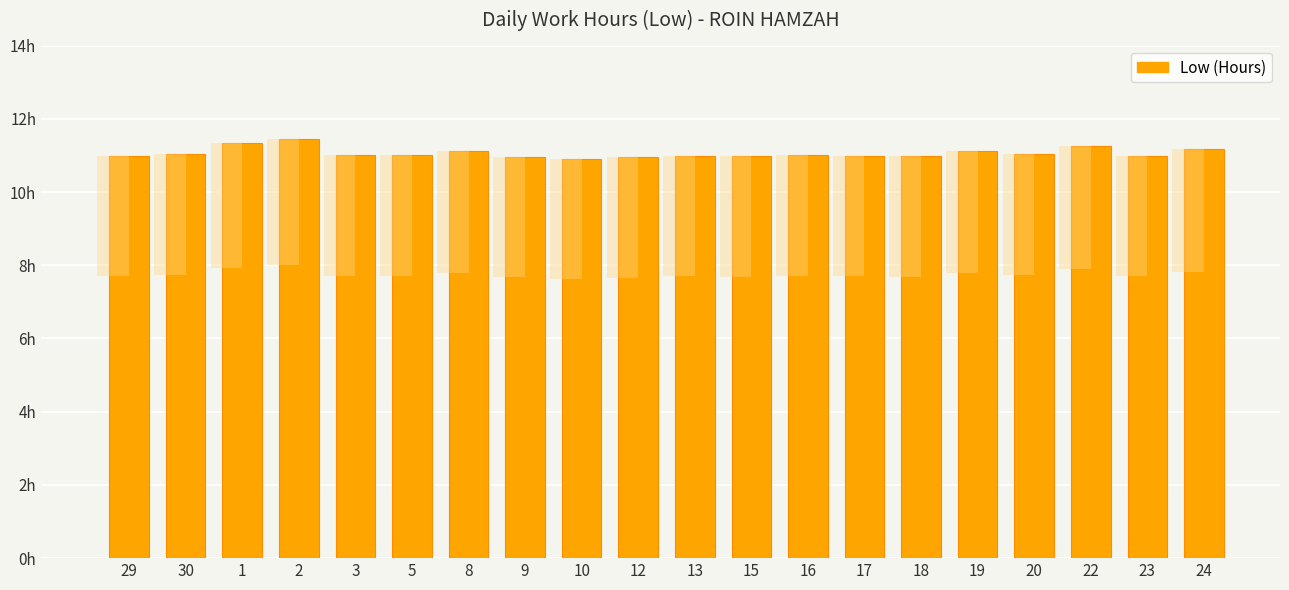

Count the number of data series in this chart.

1